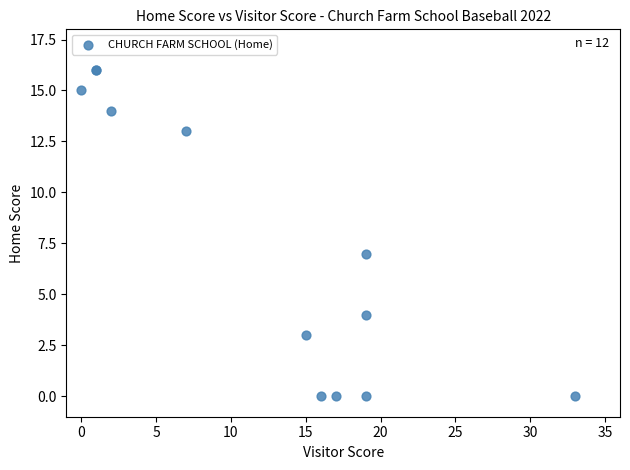

What Y value in the scatter plot is closest to 8?

7